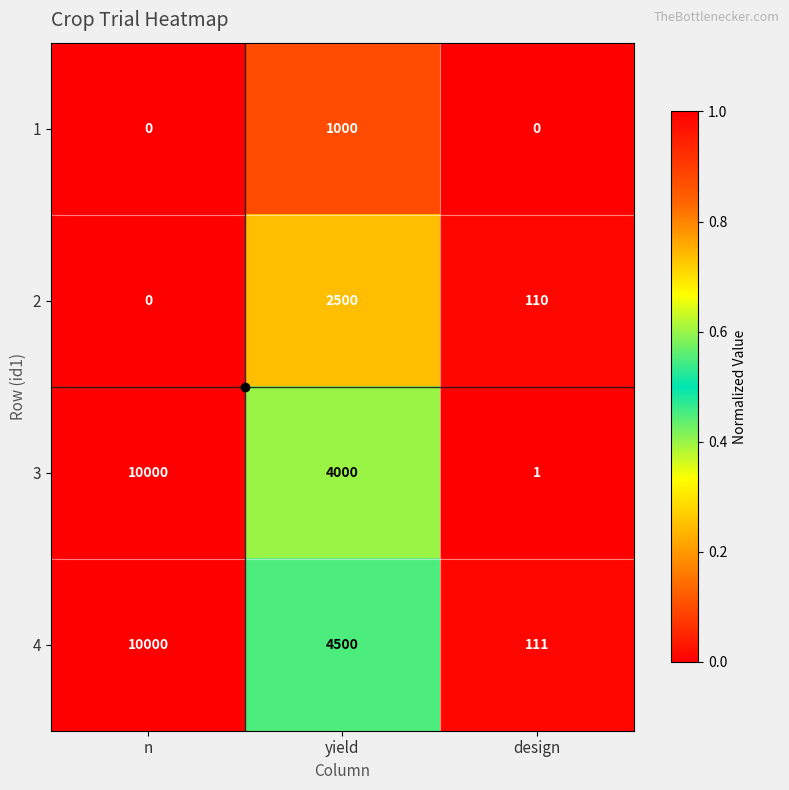

Rank the series at yield from lowest to highest value.

1, 2, 3, 4